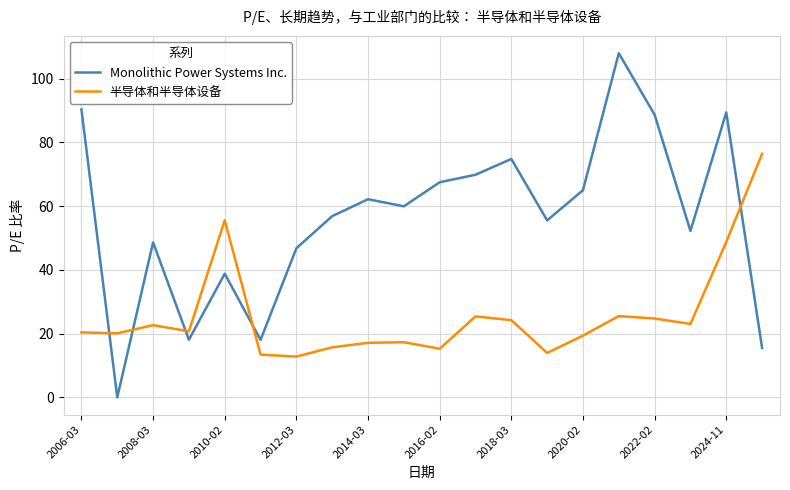

Rank the series by their maximum value, from highest to lowest.

Monolithic Power Systems Inc., 半导体和半导体设备